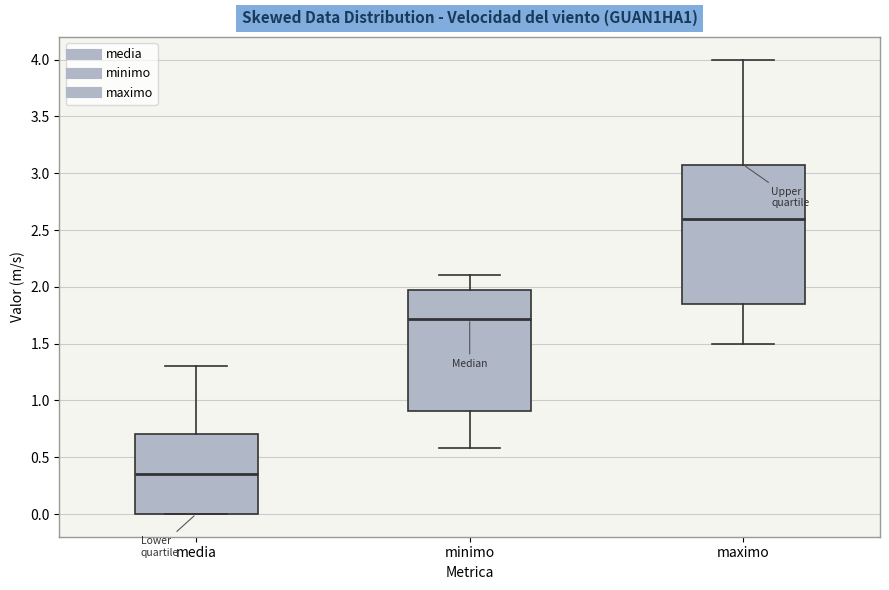

Comparing the boxes themselves (not the whiskers), which one is the tallest?

maximo